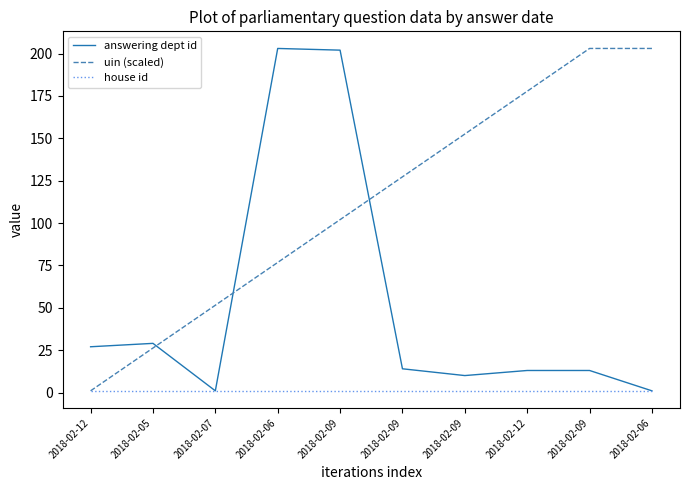

At which label does uin (scaled) reach its peak?

2018-02-09